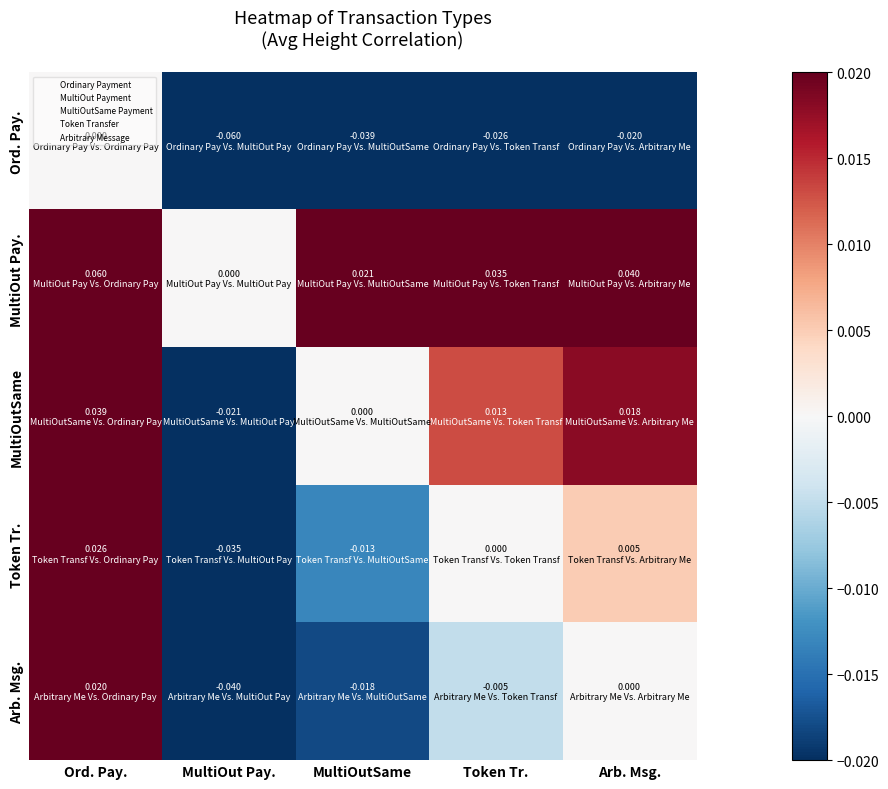

How many categories are shown in the chart?

5